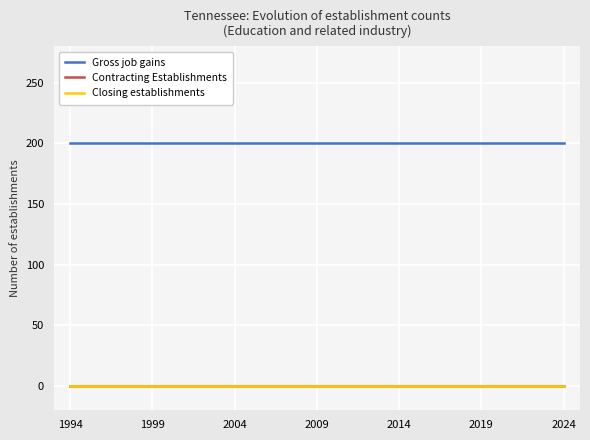

Does the chart display data point markers on the line(s)?

No